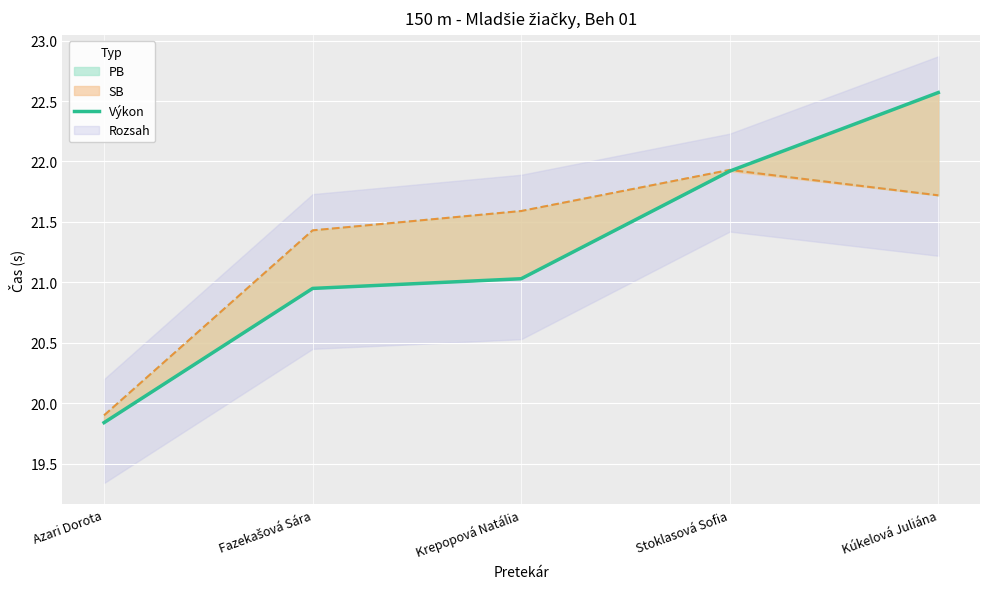

How many values are below 21?

2